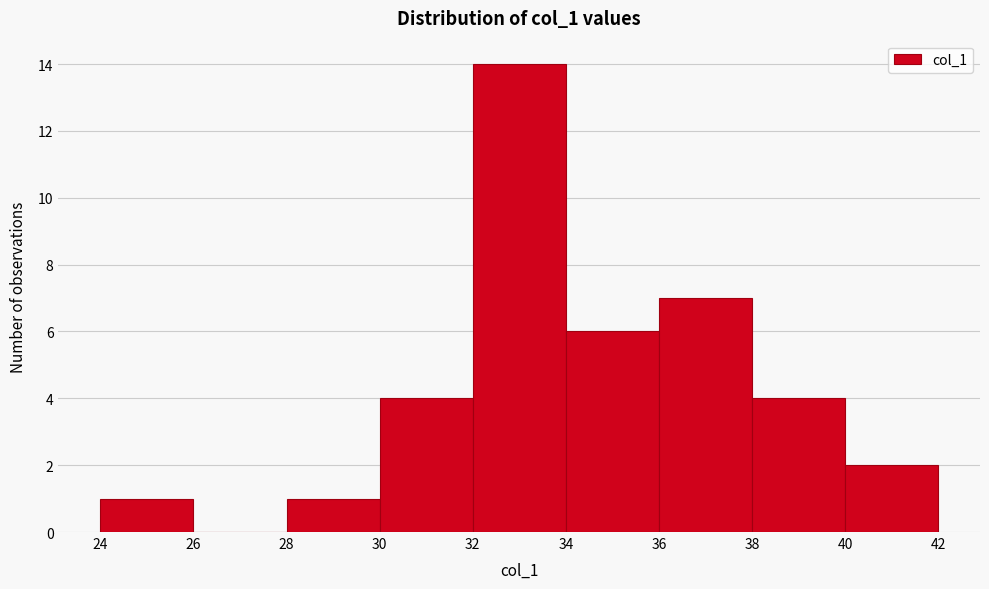

Reading left to right, list every bar in this chart as the range it spans on the x-axis followed by its height. The values are not printed on the chart, so give them approximately, as read against the axis.

24 to 26: 1
26 to 28: 0
28 to 30: 1
30 to 32: 4
32 to 34: 14
34 to 36: 6
36 to 38: 7
38 to 40: 4
40 to 42: 2